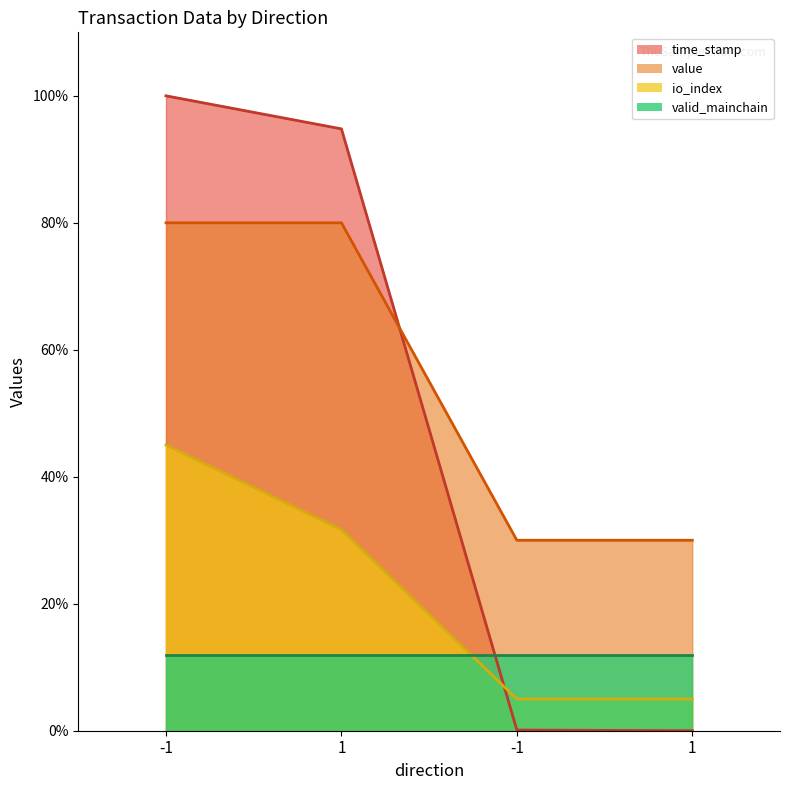

Is the value of time_stamp at 1 greater than the value of value at 1?

Yes